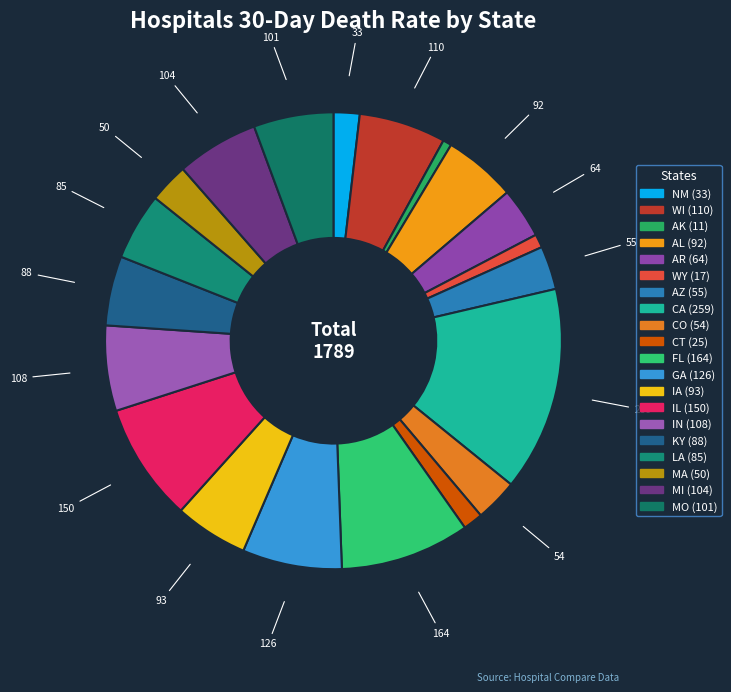

To the nearest percent, what percentage of the pie is MA?

3%